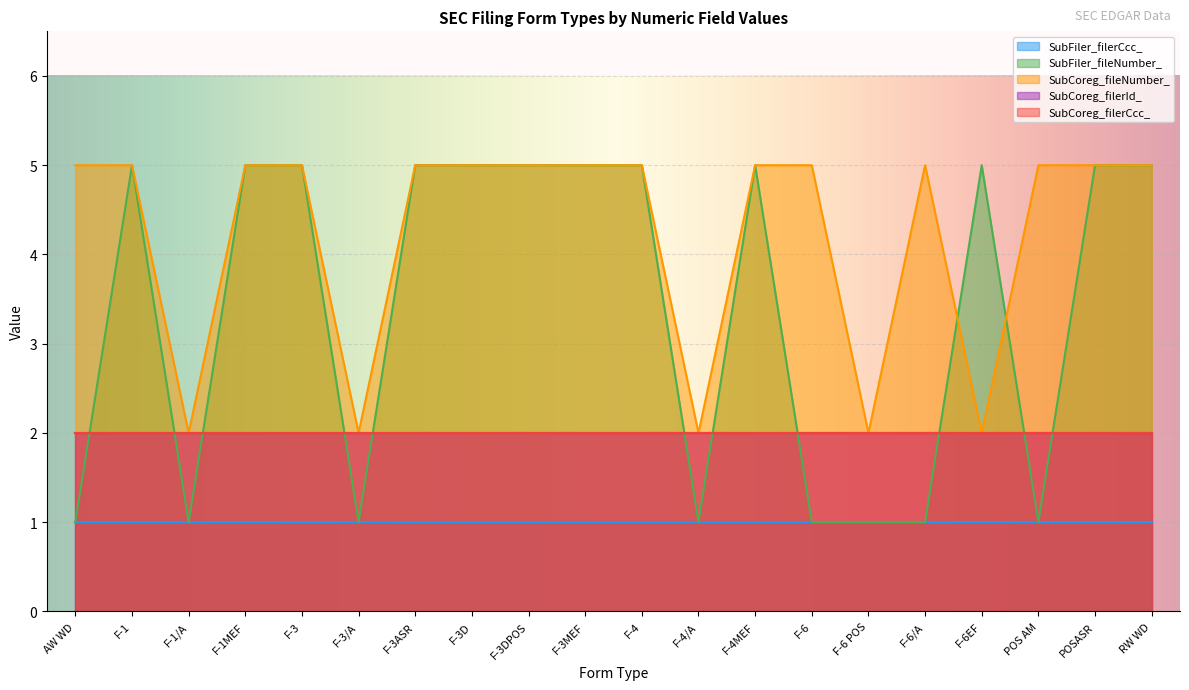

Which series has the largest range (max minus min)?

SubFiler_fileNumber_